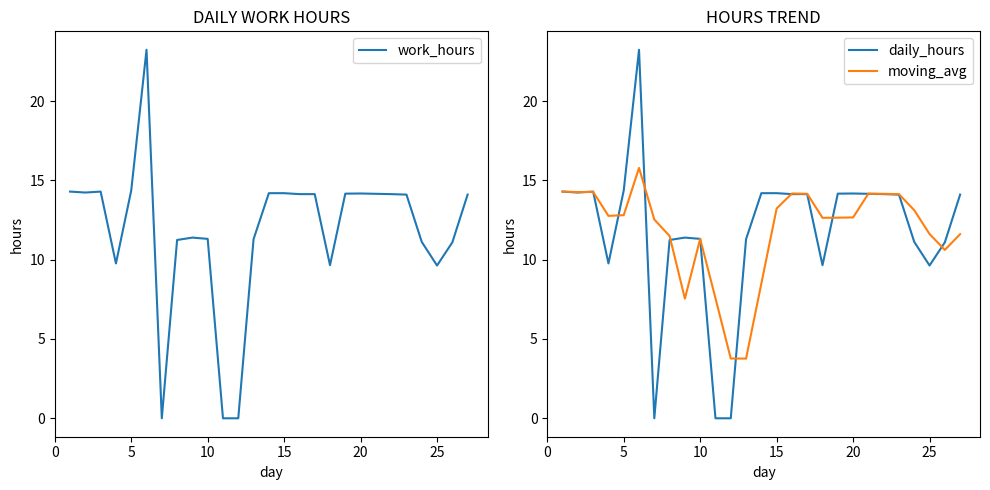

Is the value of daily_hours at 18 greater than the value of moving_avg at 21?

Yes